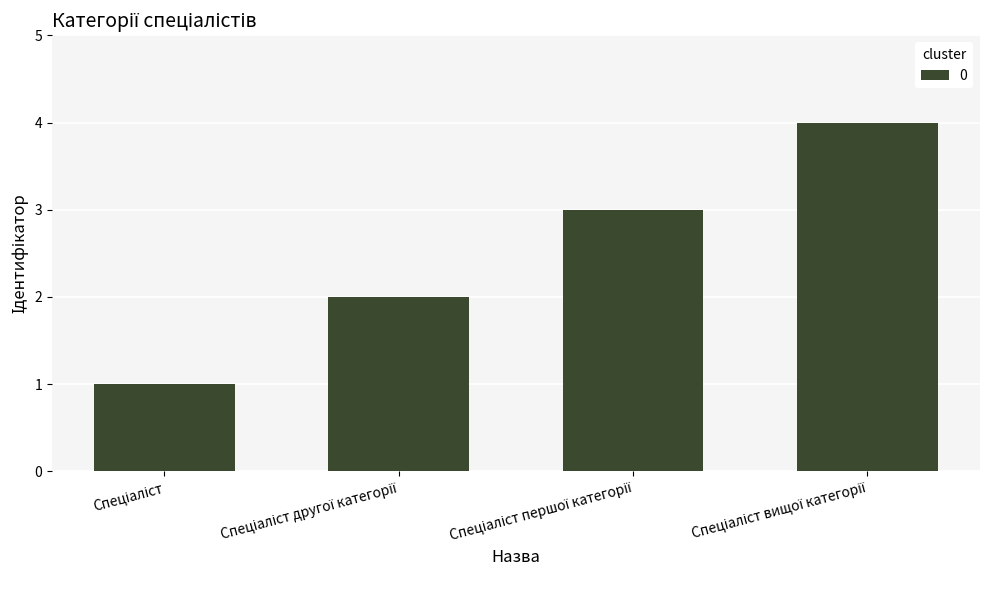

What is the difference between the maximum and minimum values?

3